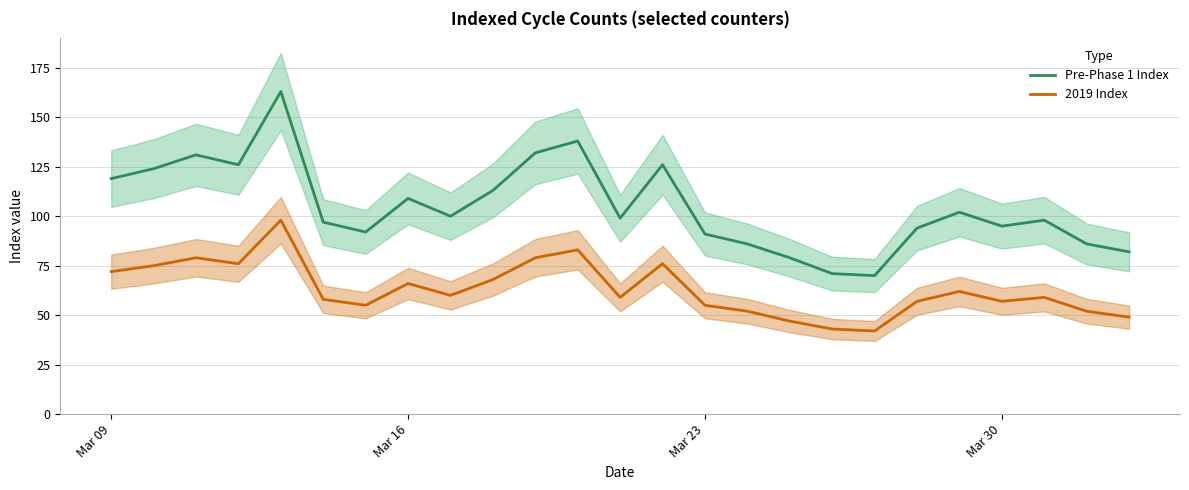

True or false: Pre-Phase 1 Index and 2019 Index cross at least once.

False